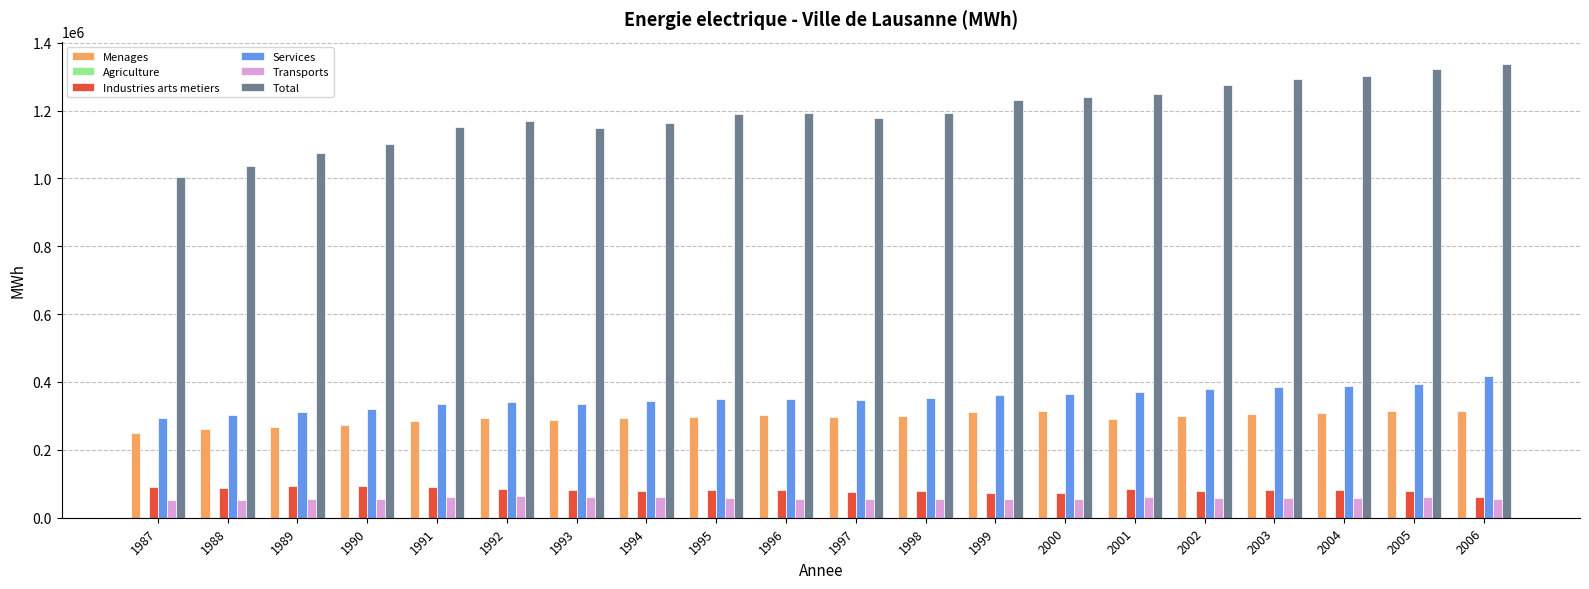

Which category has the highest value across all series?

2006